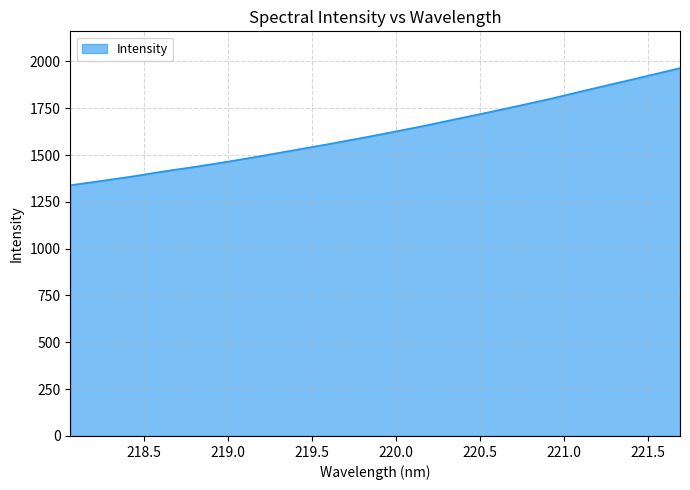

What is the difference between the maximum and minimum values?

625.3